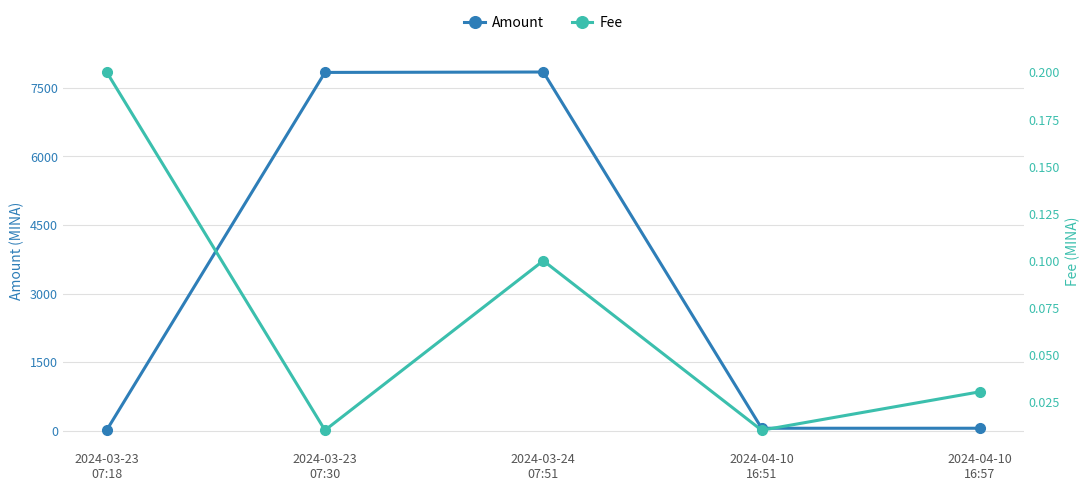

Rank the series by their maximum value, from highest to lowest.

Amount, Fee